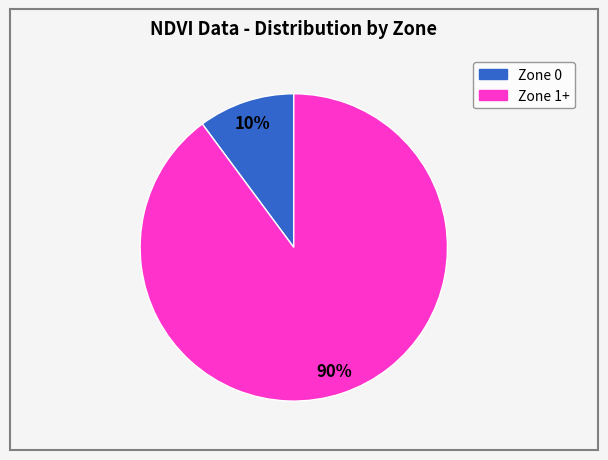

Count the number of slices in the pie.

2